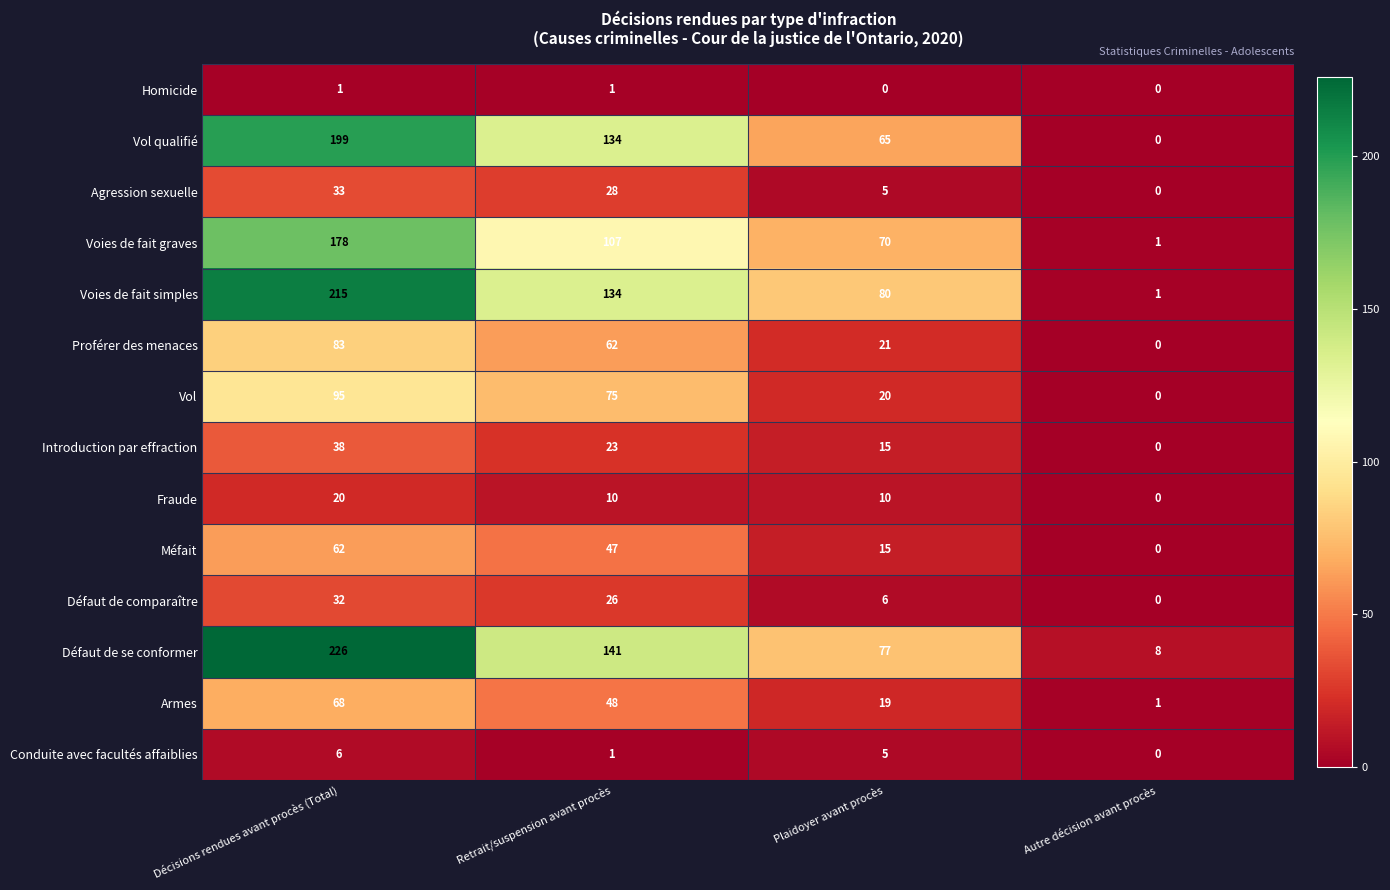

The value of Fraude at Autre décision avant procès is -11. True or false?

False